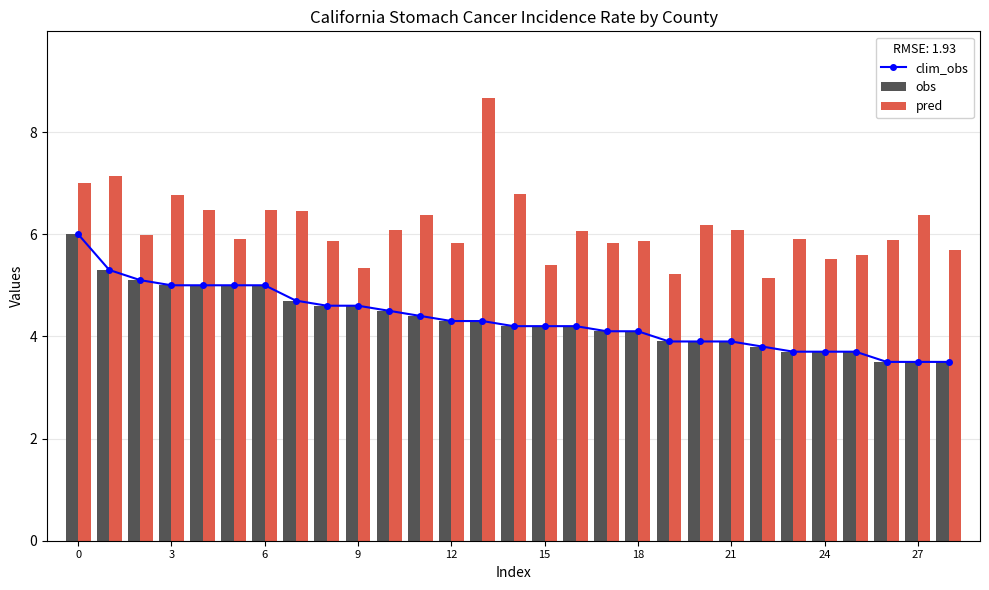

True or false: obs has a value of 6.0 at 0.

True